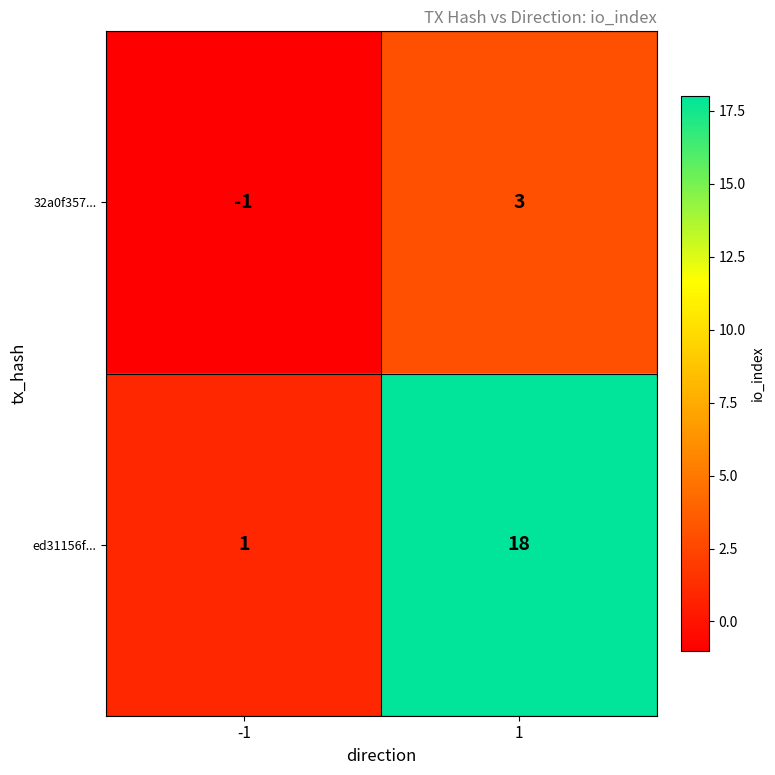

Which series has the widest spread of values?

ed31156f...